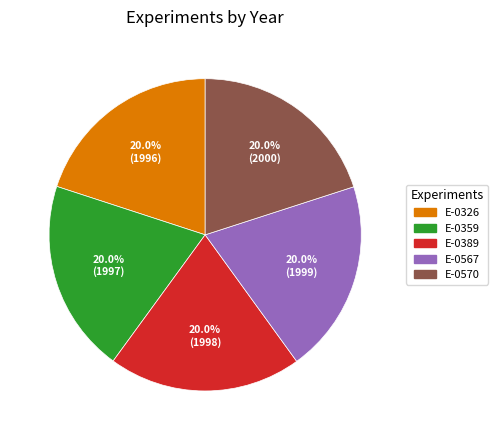

To the nearest percent, what portion does E-0359 represent?

20%